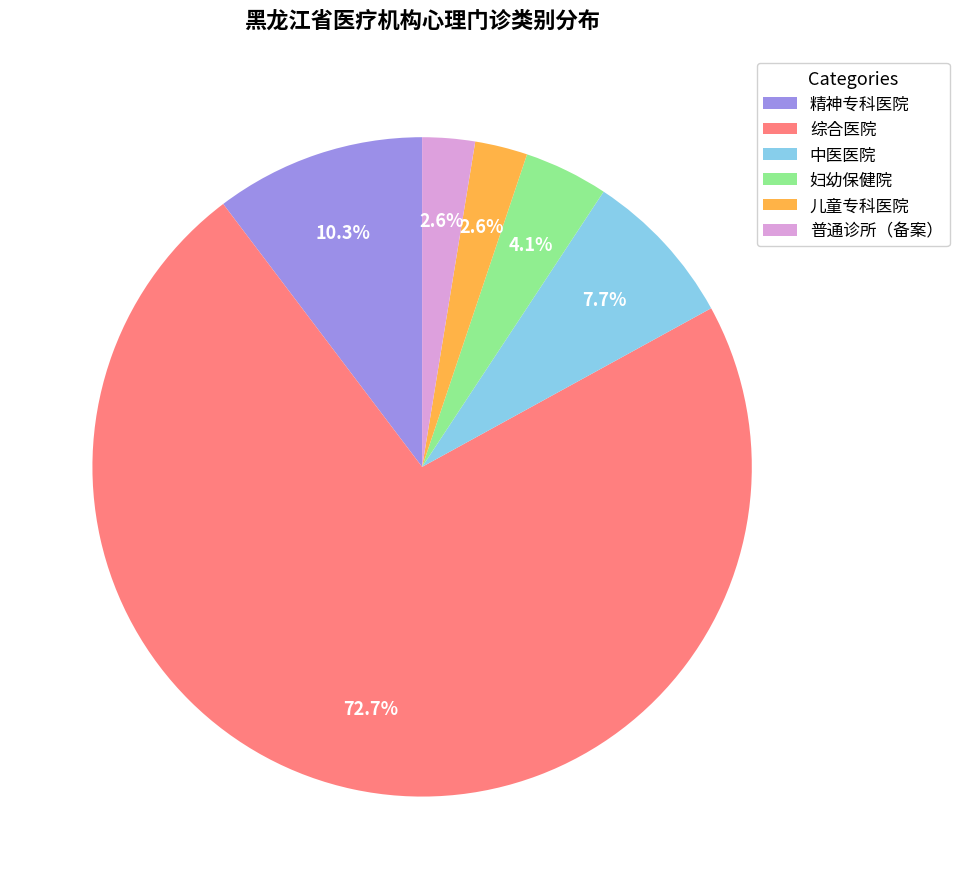

Does 综合医院 account for over 50% of the chart?

Yes